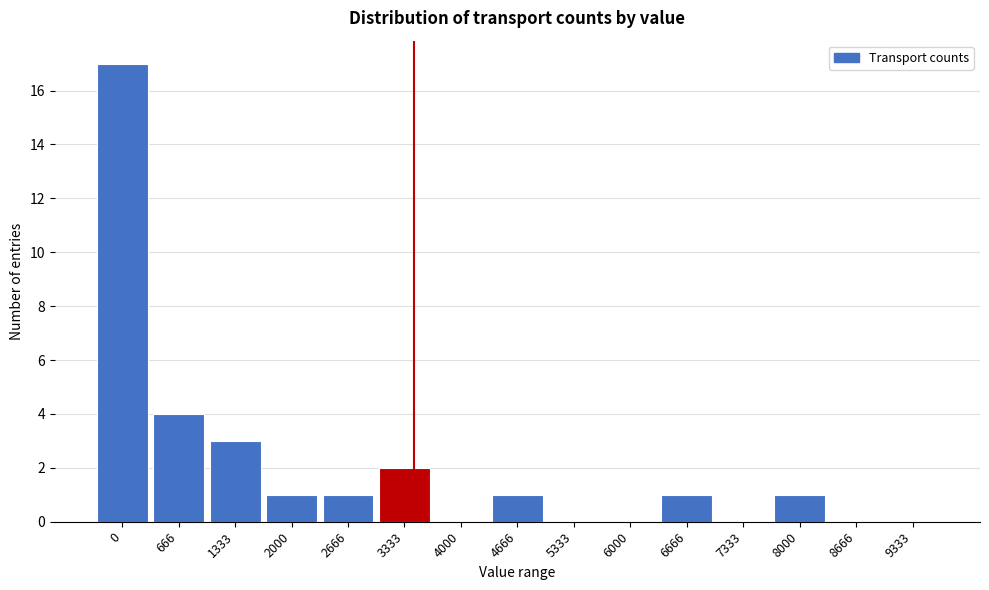

Reading left to right, transcribe all the data shown in this chart.

0=17	666=4	1333=3	2000=1	2666=1	3333=2	4000=0	4666=1	5333=0	6000=0	6666=1	7333=0	8000=1	8666=0	9333=0